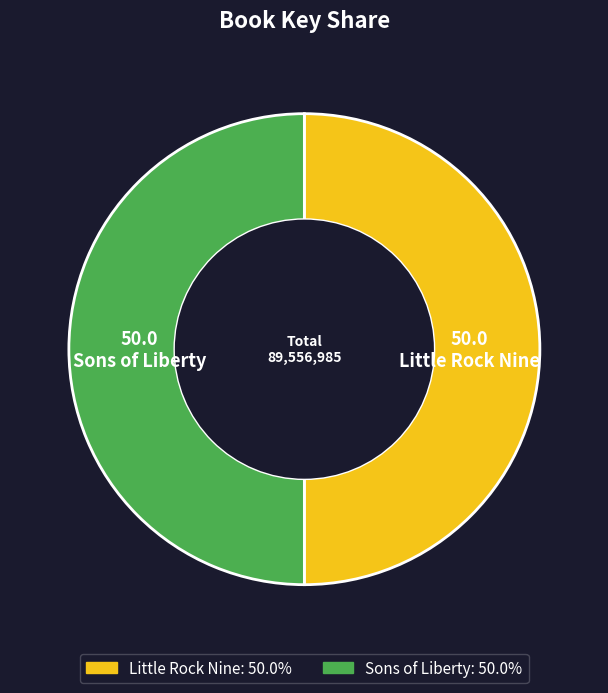

Do Little Rock Nine and Sons of Liberty together represent more than half of the pie?

Yes